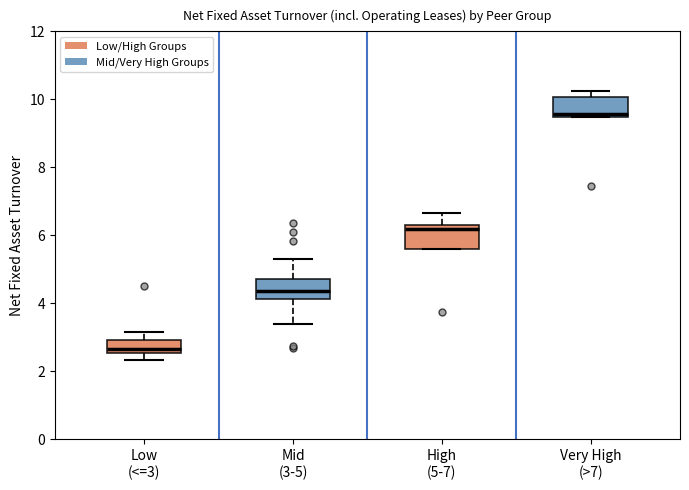

Reading left to right, read every box against the y-axis: the position of its median line, the range the box covers, and the ends of its whiskers. The values are not printed on the chart, so give them approximately, as read against the axis.

Low (<=3): median 2.6 (just above the box's lower edge), box 2.6 to 3.0, whiskers 2.4 to 3.2
Mid (3-5): median 4.4, box 4.2 to 4.8, whiskers 3.4 to 5.4
High (5-7): median 6.2, box 5.6 to 6.4, whiskers 5.6 to 6.6
Very High (>7): median 9.6, box 9.4 to 10.0, whiskers 9.4 to 10.2